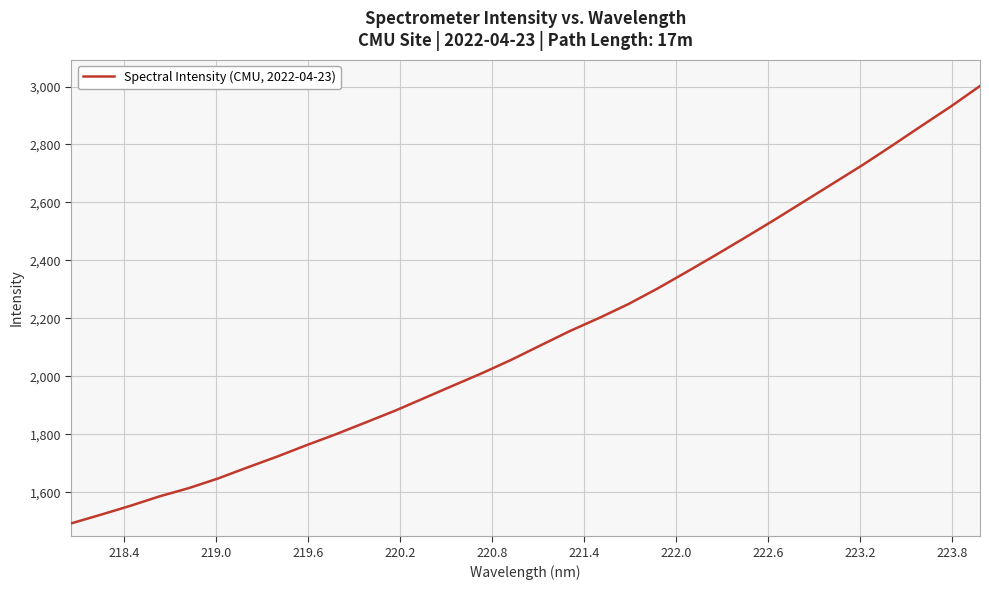

What is the difference between the maximum and minimum values?

1509.4